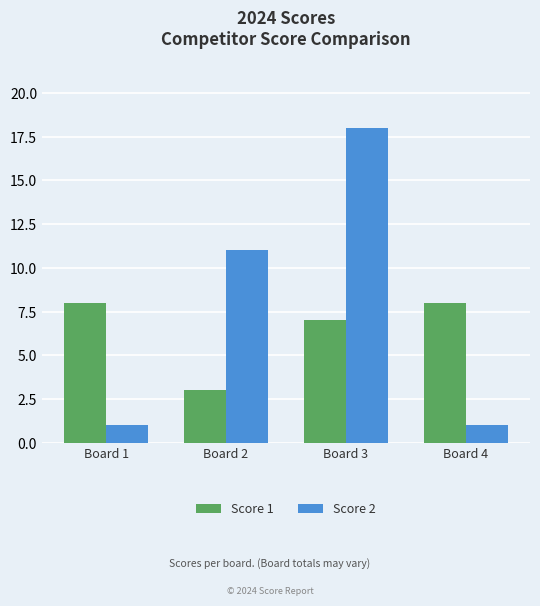

True or false: Score 2 has a value of 18 at Board 2.

False